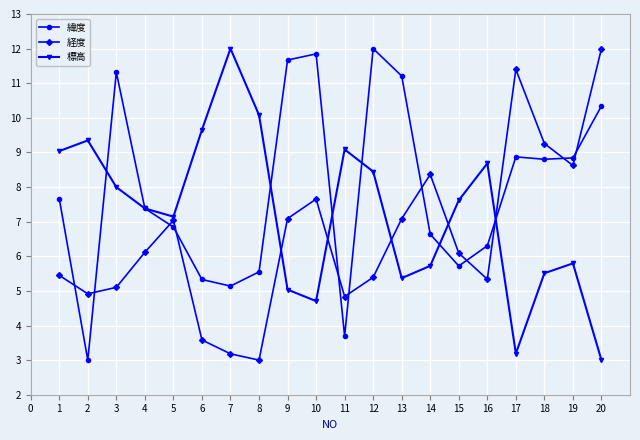

Between which two adjacent categories do 標高 and 経度 first intersect?

8 and 9